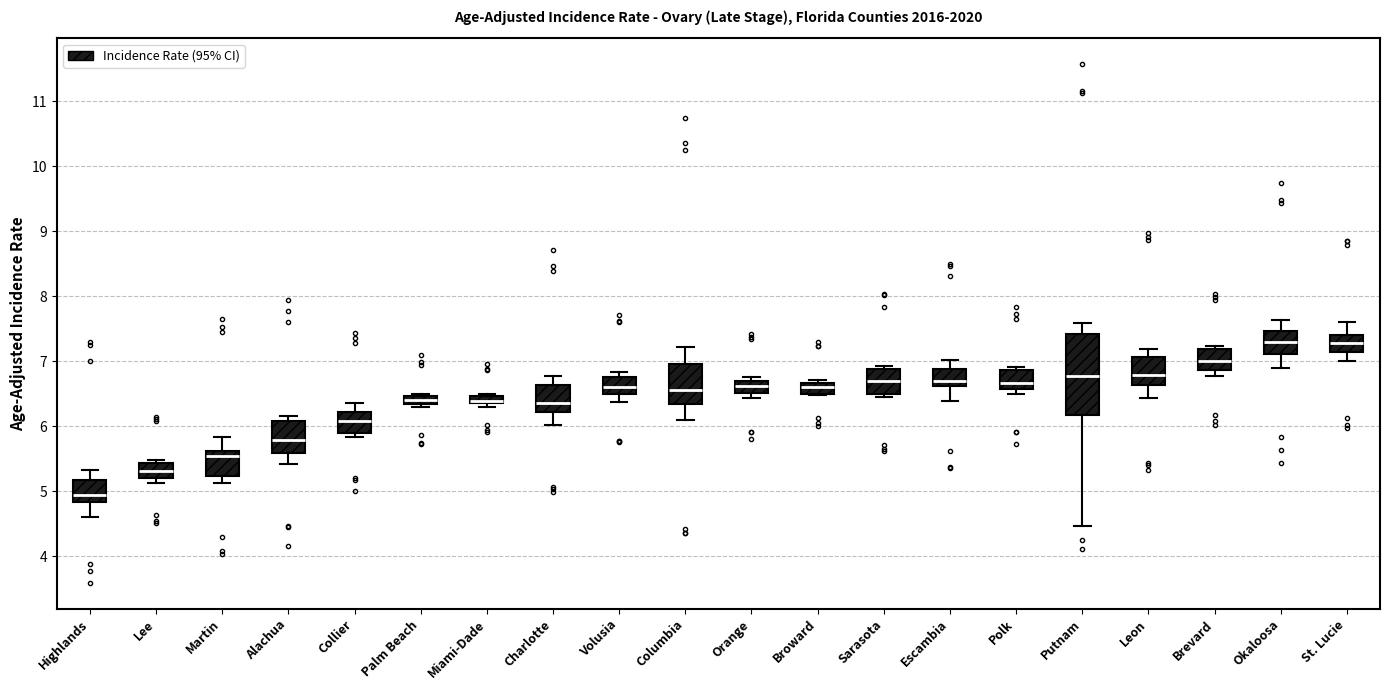

Which box is the tallest, from its lower edge to its upper edge?

Putnam